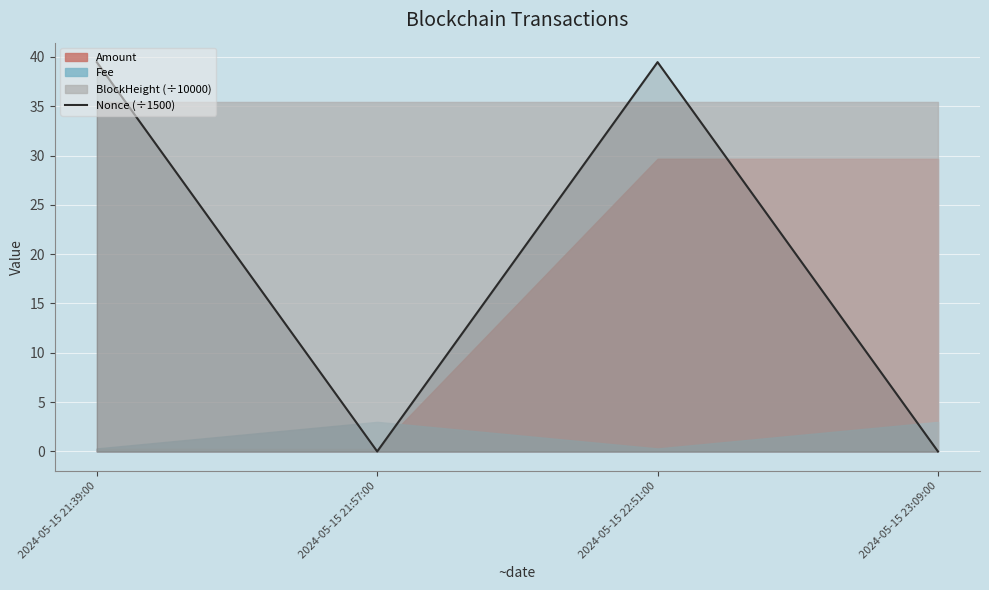

What is the label of the 4th point from the left?

2024-05-15 23:09:00